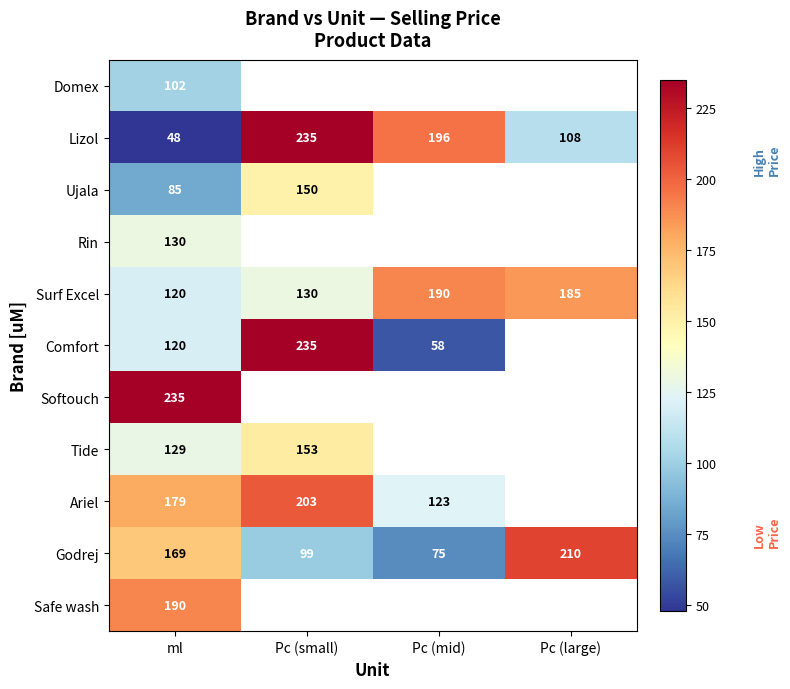

List the labels in order of Godrej value, largest first.

Pc (large), ml, Pc (small), Pc (mid)